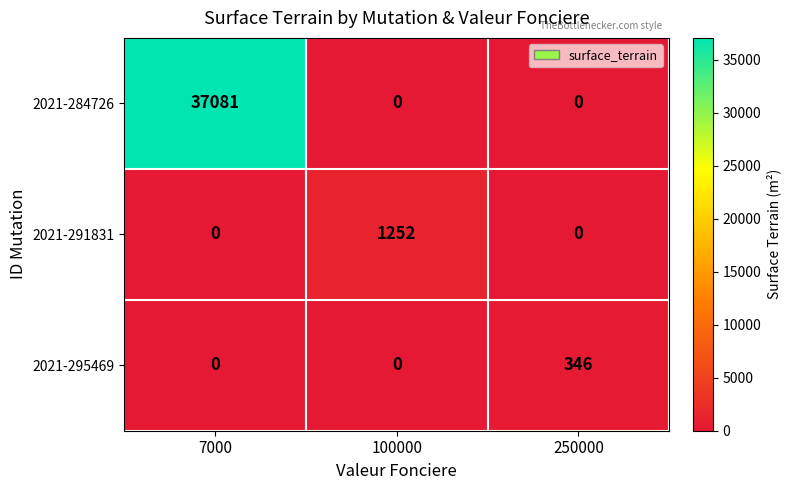

Which label corresponds to the largest value in the chart?

7000